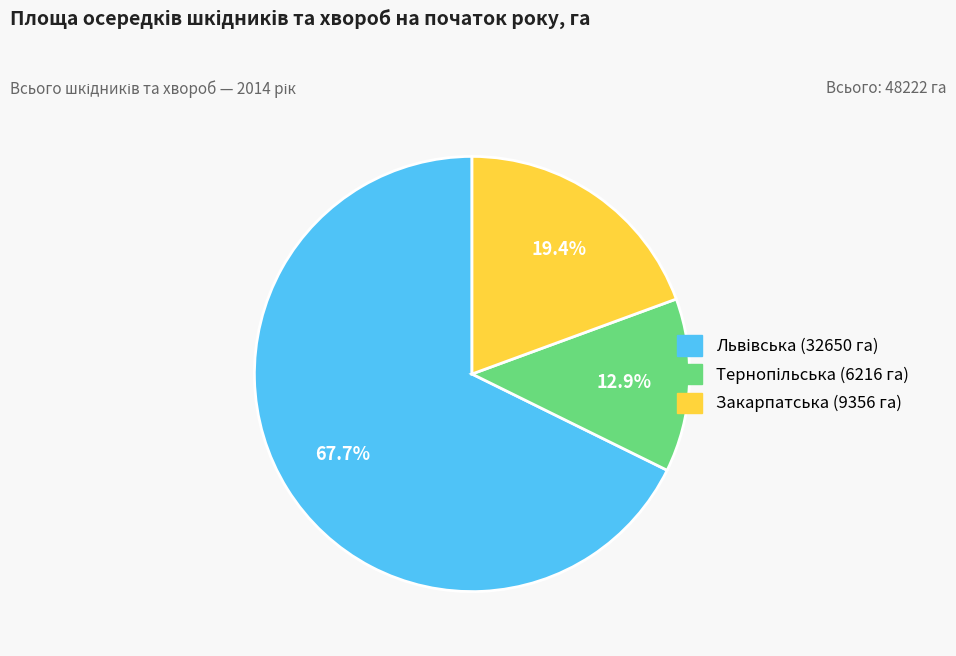

Does any single category account for the majority?

Yes